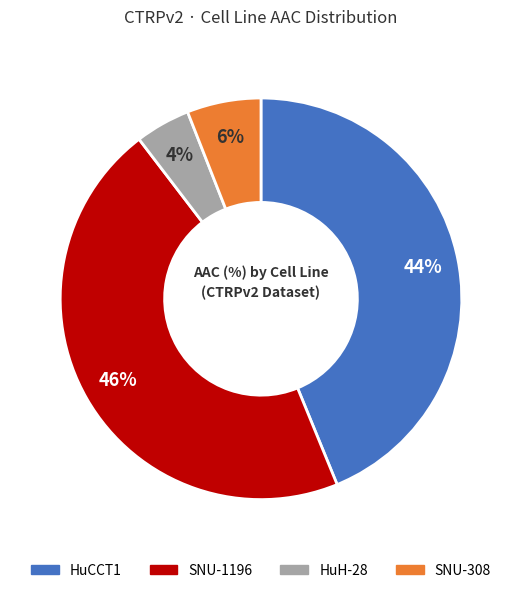

To the nearest percent, what is the difference between the SNU-1196 and HuCCT1 slice percentages?

2%